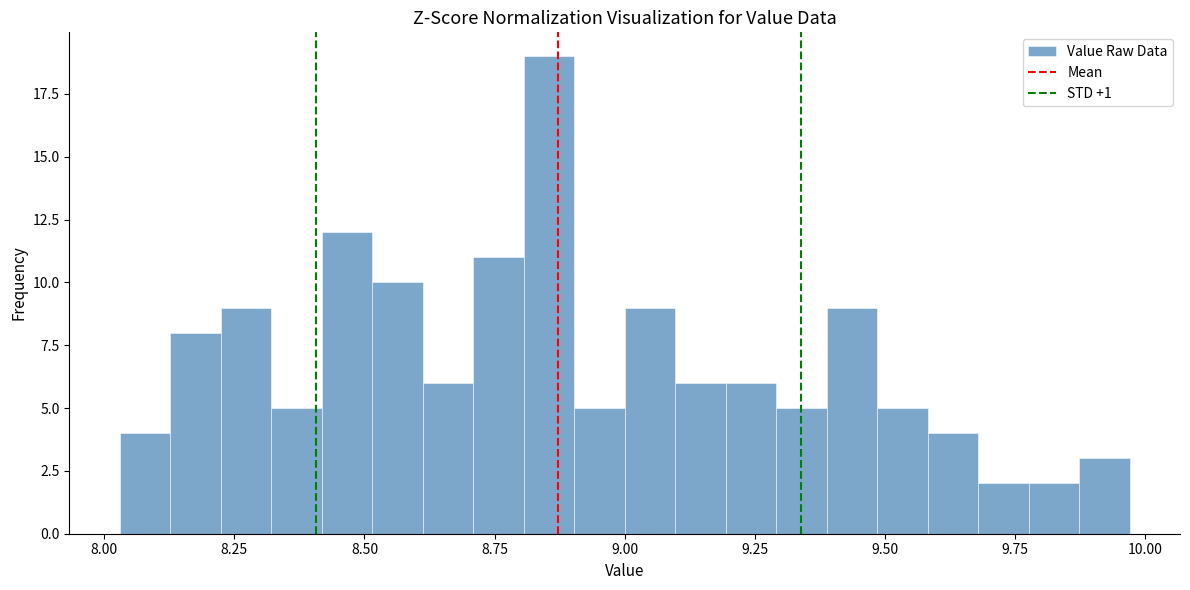

Around what value on the x-axis is the tallest bar? Give the approximate position of its centre, as read against the axis.

8.85